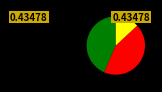

Is there any slice that represents more than half of the pie?

No